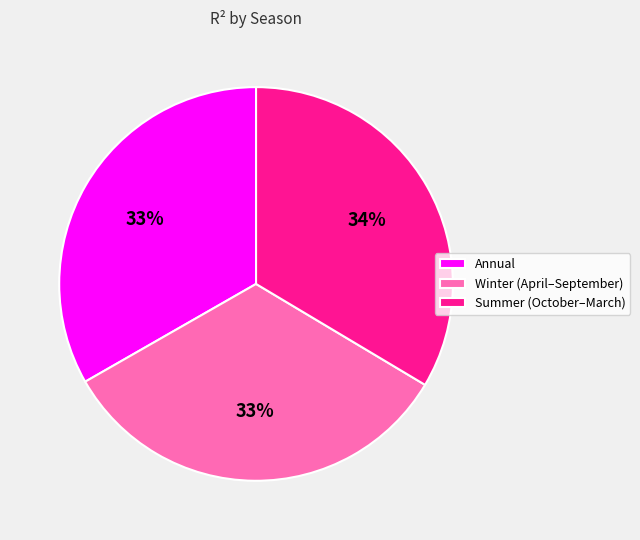

Combined, do Summer (October–March) and Annual account for over 50%?

Yes